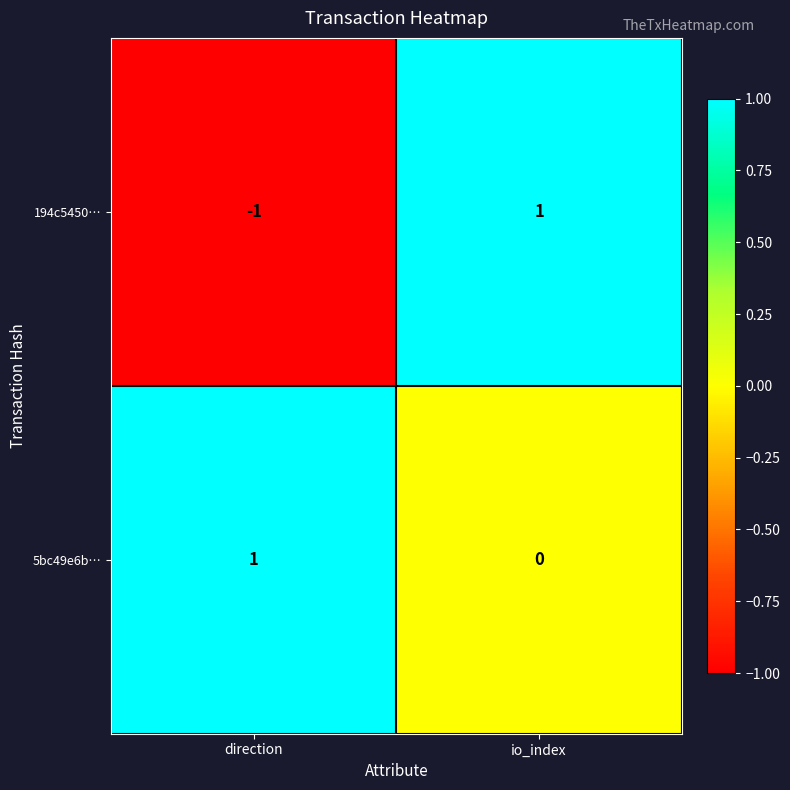

Which series has the widest spread of values?

194c5450…